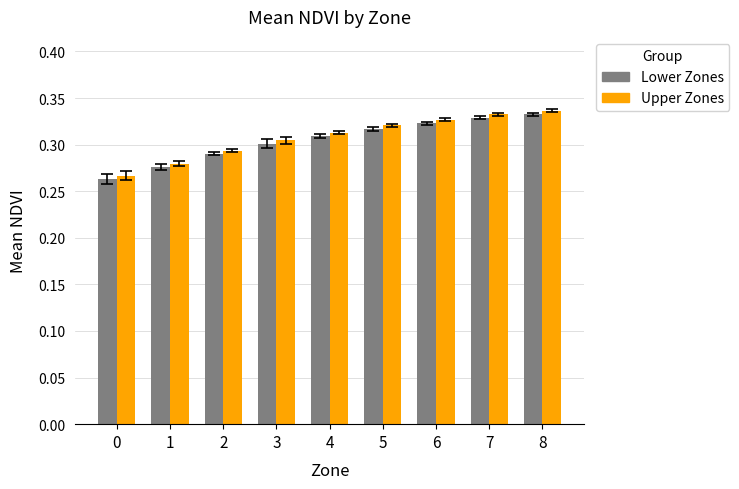

The value of Upper Zones at 4 is 0.4. True or false?

False